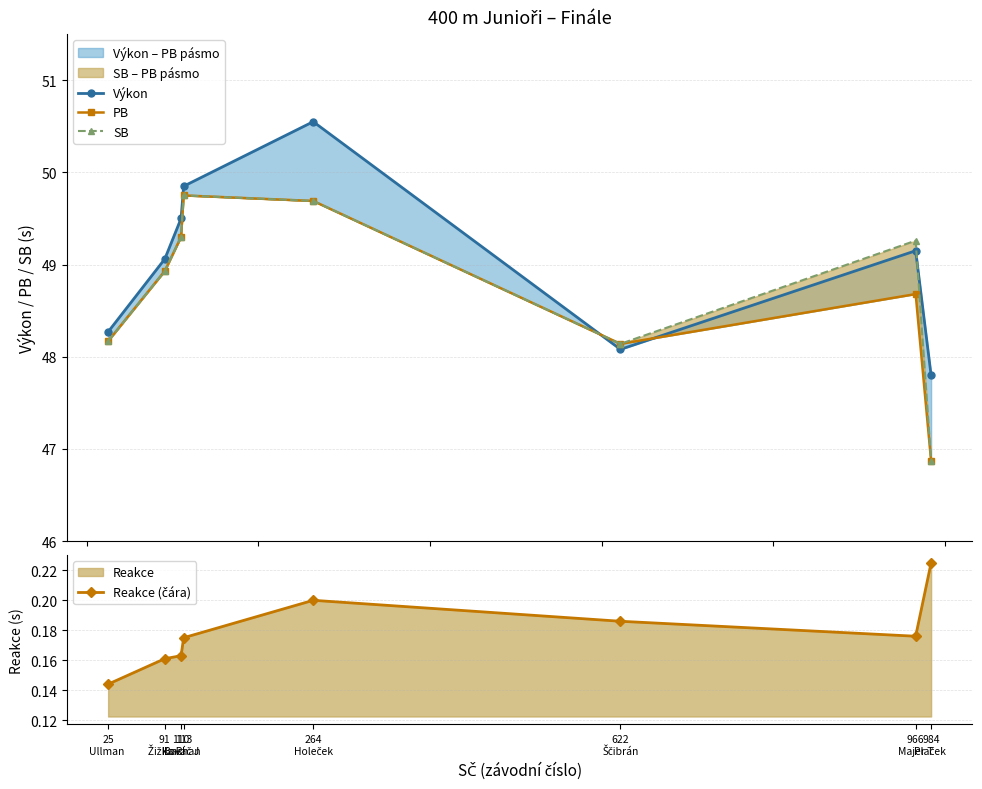

What is the average value of the SB series?

48.8